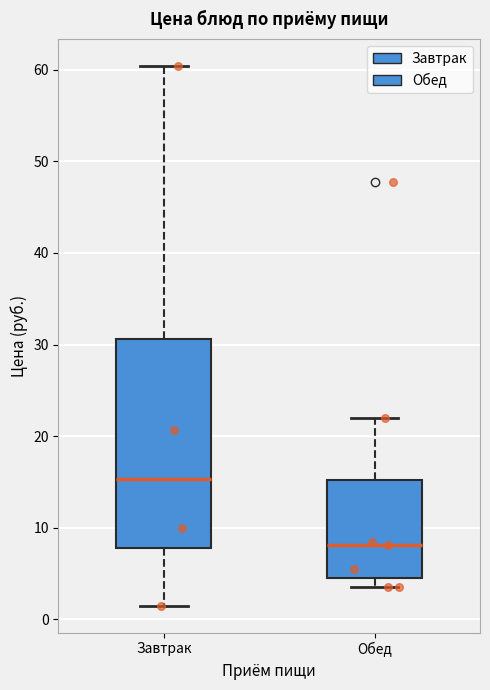

Reading left to right, read every box against the y-axis: the position of its median line, the range the box covers, and the ends of its whiskers. The values are not printed on the chart, so give them approximately, as read against the axis.

Завтрак: median 15, box 8 to 31, whiskers 2 to 60
Обед: median 8, box 5 to 15, whiskers 4 to 22